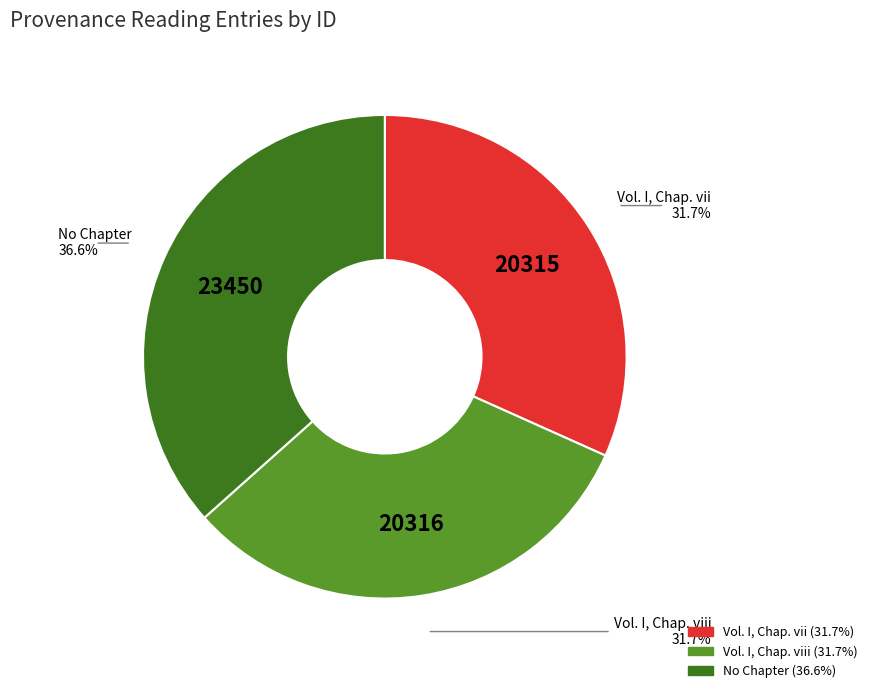

Is there any slice that represents more than half of the pie?

No